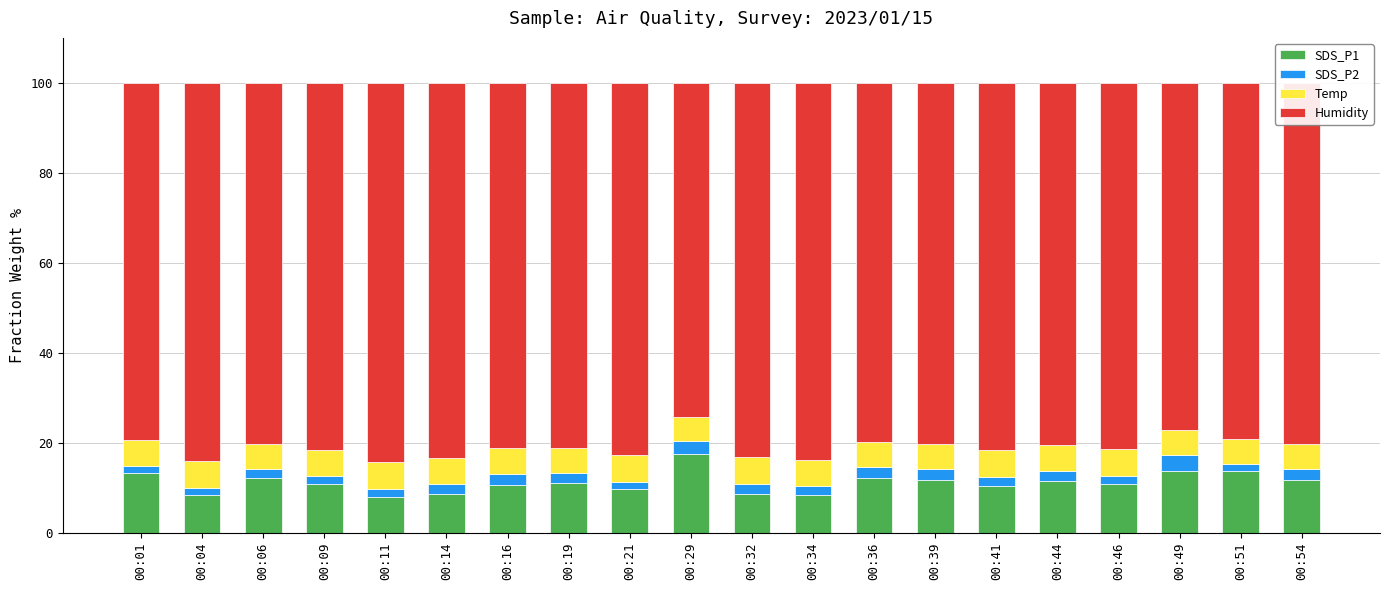

What is the total value across all series at 00:54?

100.0